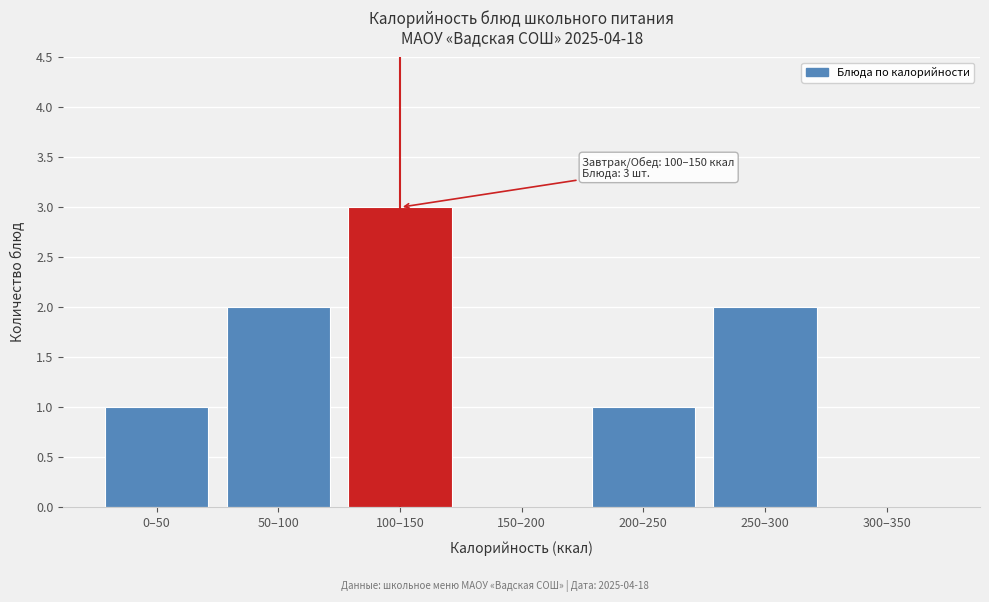

Reading left to right, list all the values displayed in this chart.

0–50=1	50–100=2	100–150=3	150–200=0	200–250=1	250–300=2	300–350=0